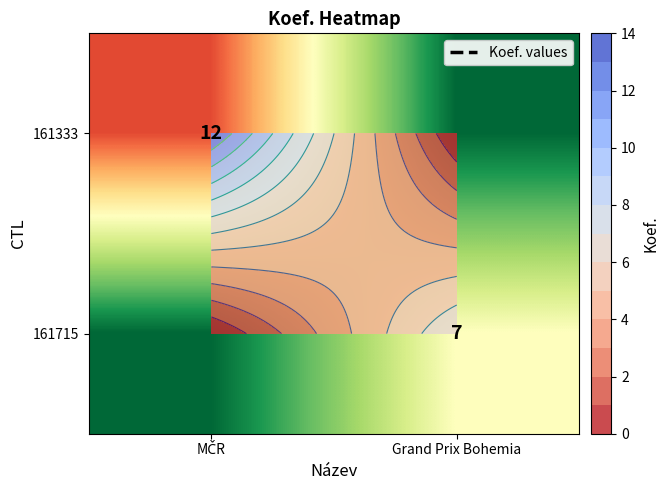

What is the difference between the 161333 values at Grand Prix Bohemia and MČR?

12